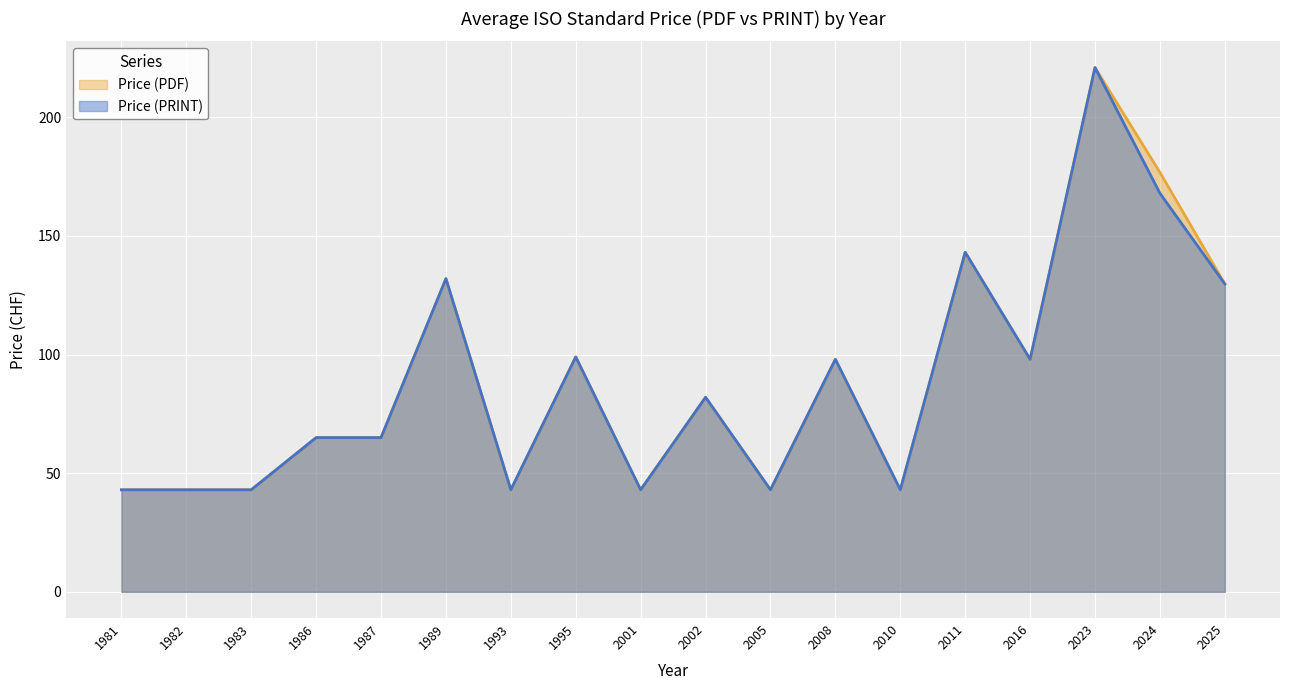

At which category is the sum across all series the highest?

2023